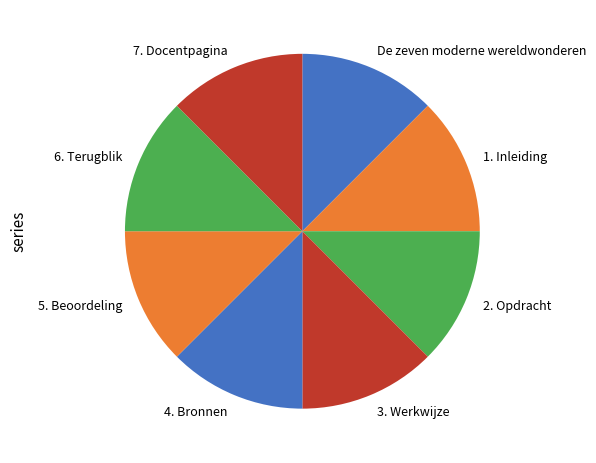

Does any single category account for the majority?

No